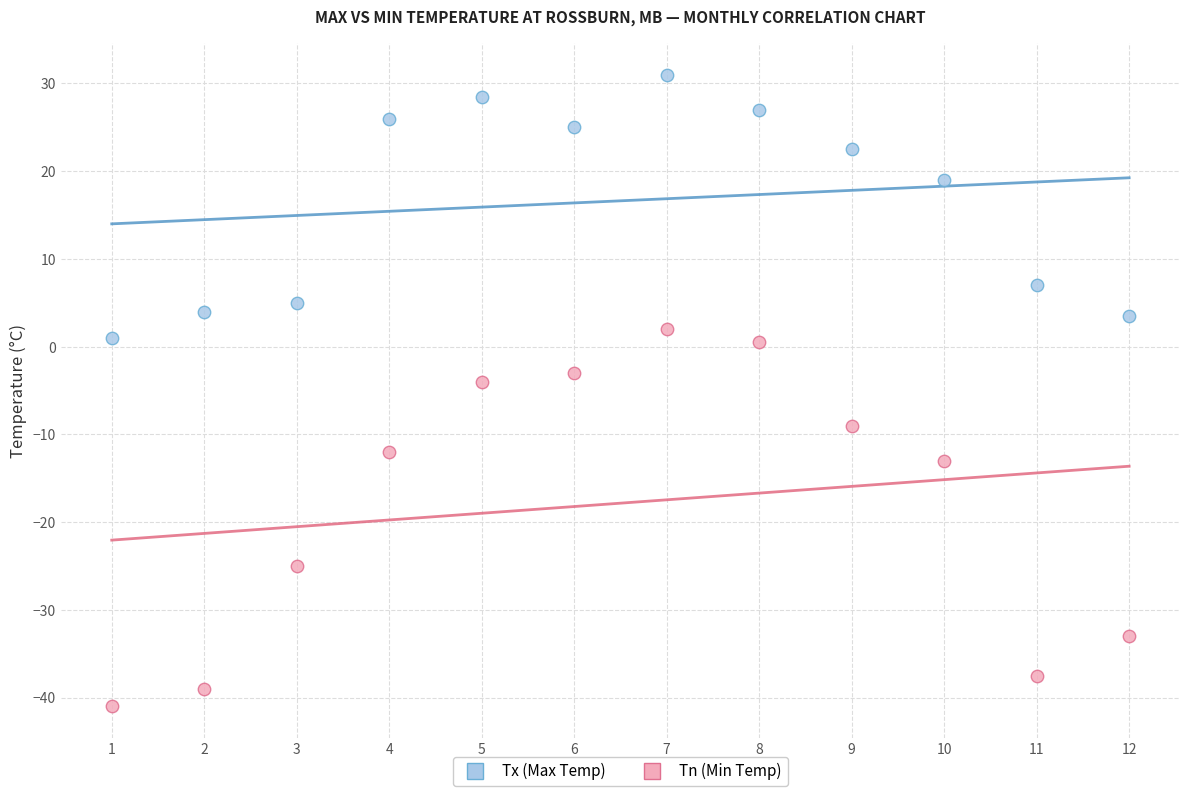

In the Tx (Max Temp) series, what Y value is closest to 16?

19.0